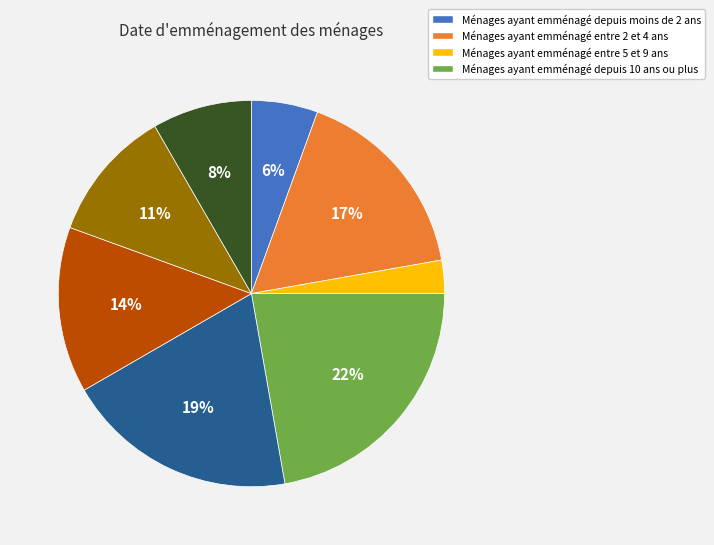

To the nearest percent, what is the difference between the largest and smallest slice percentages?

19%